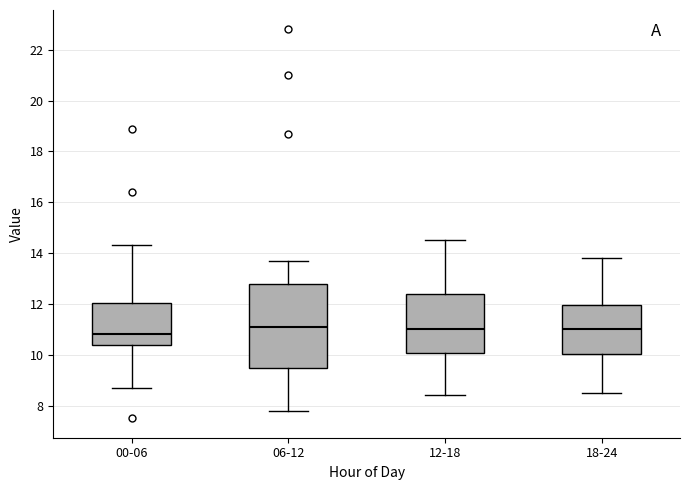

Reading left to right, transcribe this box plot: for each box, give where its median line is, the range the box spans, and where its two whiskers end, as read against the y-axis. The values are not printed on the chart, so give them approximately, as read against the axis.

00-06: median 10.8, box 10.4 to 12.0, whiskers 8.8 to 14.4
06-12: median 11.2, box 9.4 to 12.8, whiskers 7.8 to 13.8
12-18: median 11.0, box 10.0 to 12.4, whiskers 8.4 to 14.6
18-24: median 11.0, box 10.0 to 12.0, whiskers 8.6 to 13.8